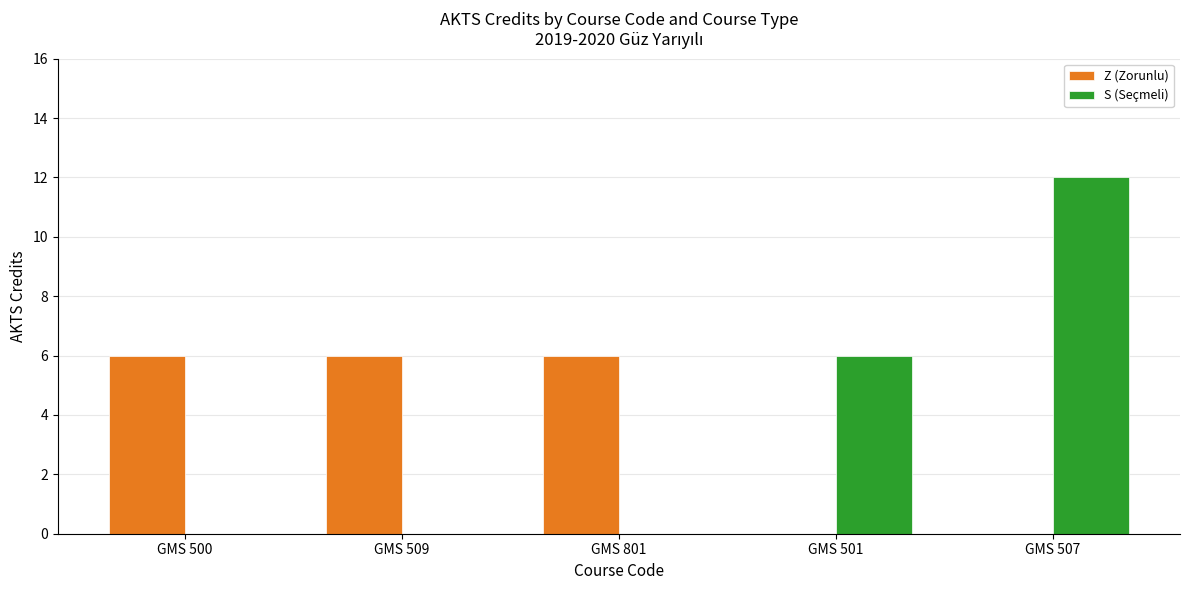

Count the number of data series in this chart.

2